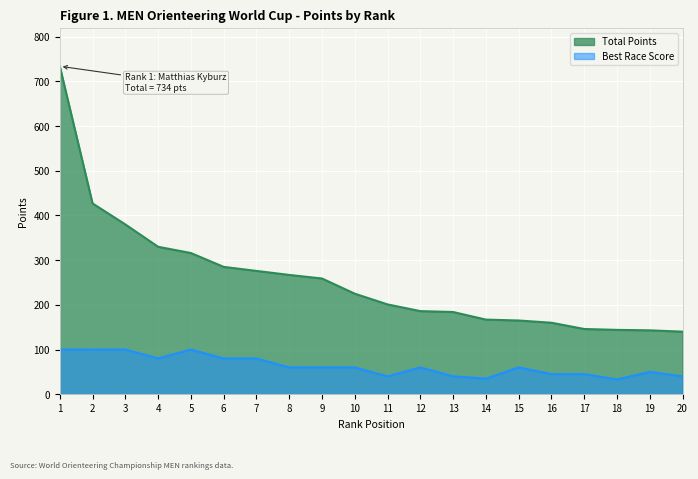

How many data points in Best Race Score are above 60?

7